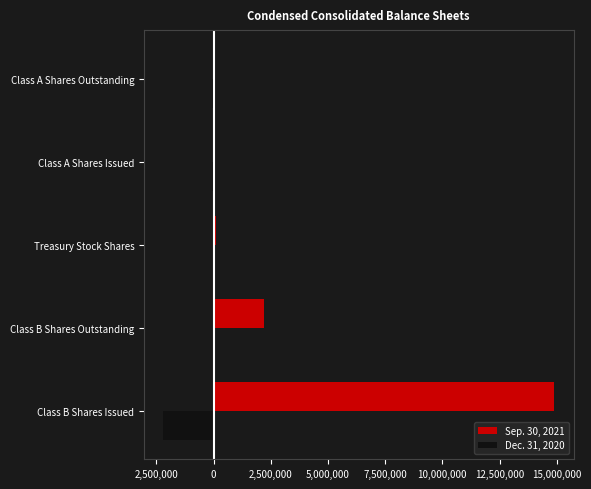

List the series in order of their peak value, highest first.

Sep. 30, 2021, Dec. 31, 2020